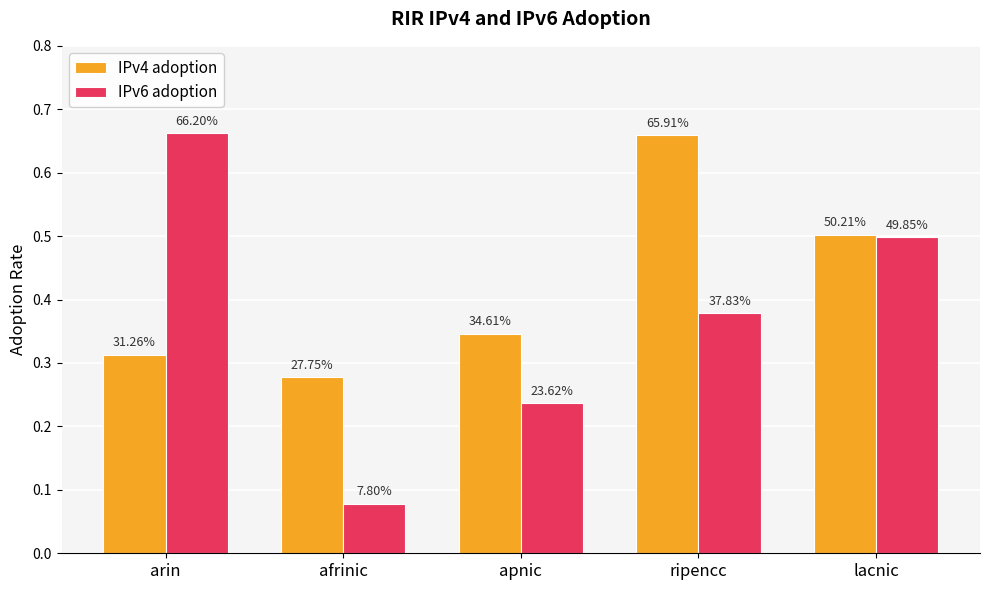

How many bars are there in total?

10